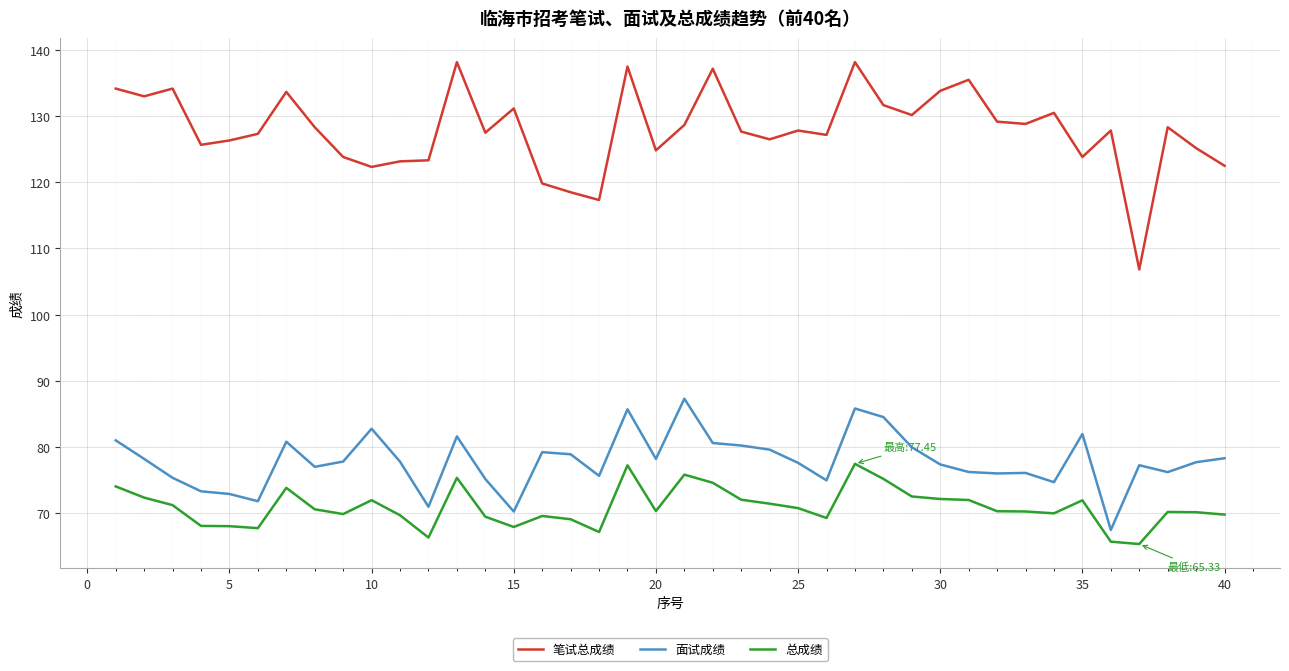

List the series in order of their peak value, lowest first.

总成绩, 面试成绩, 笔试总成绩